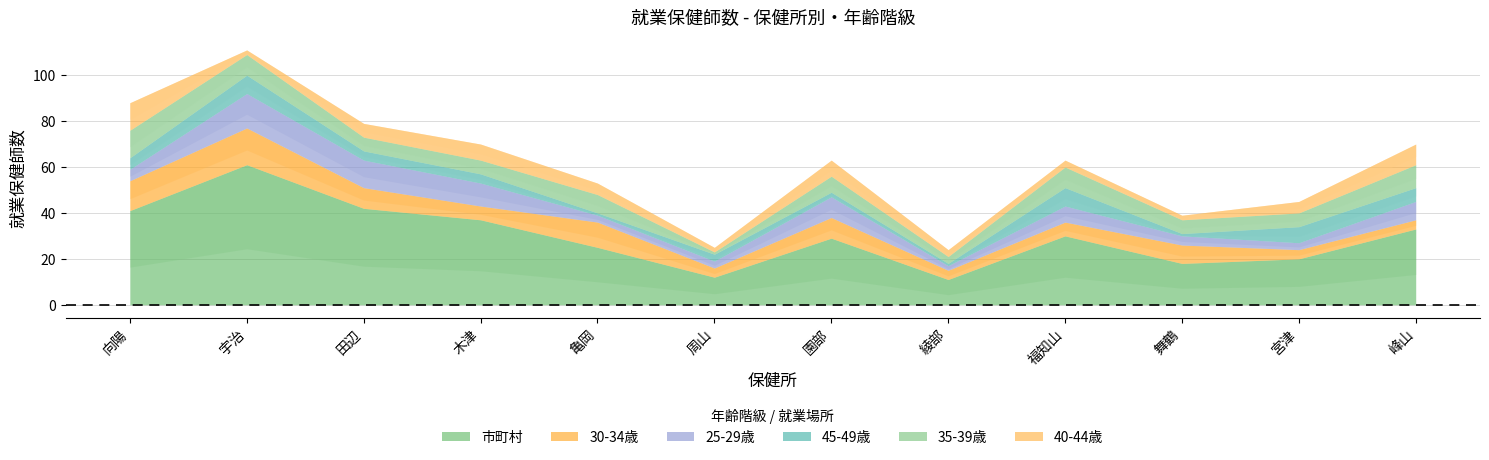

At which category is the sum across all series the highest?

宇治